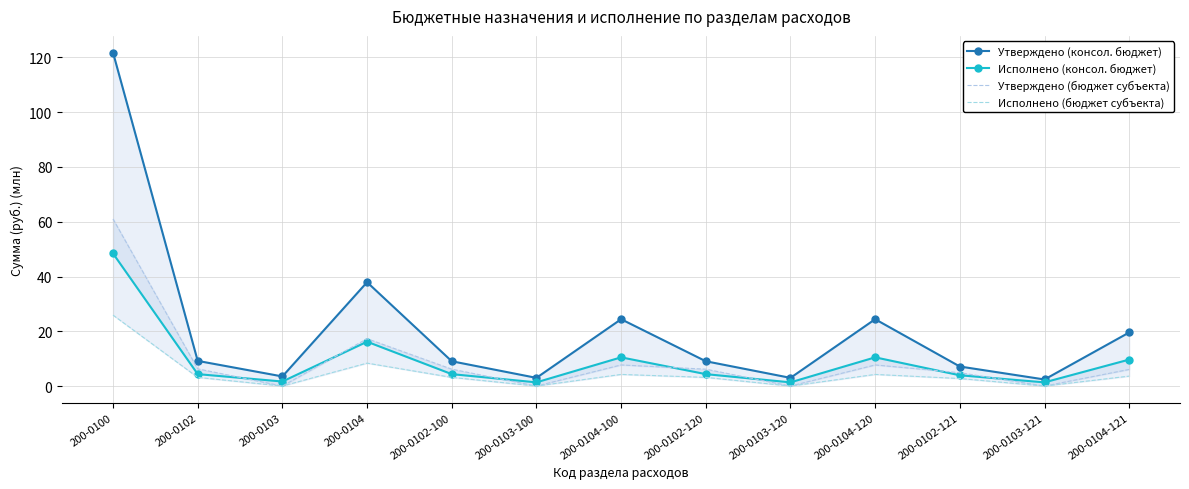

What position from the right is 200-0104-100?

7